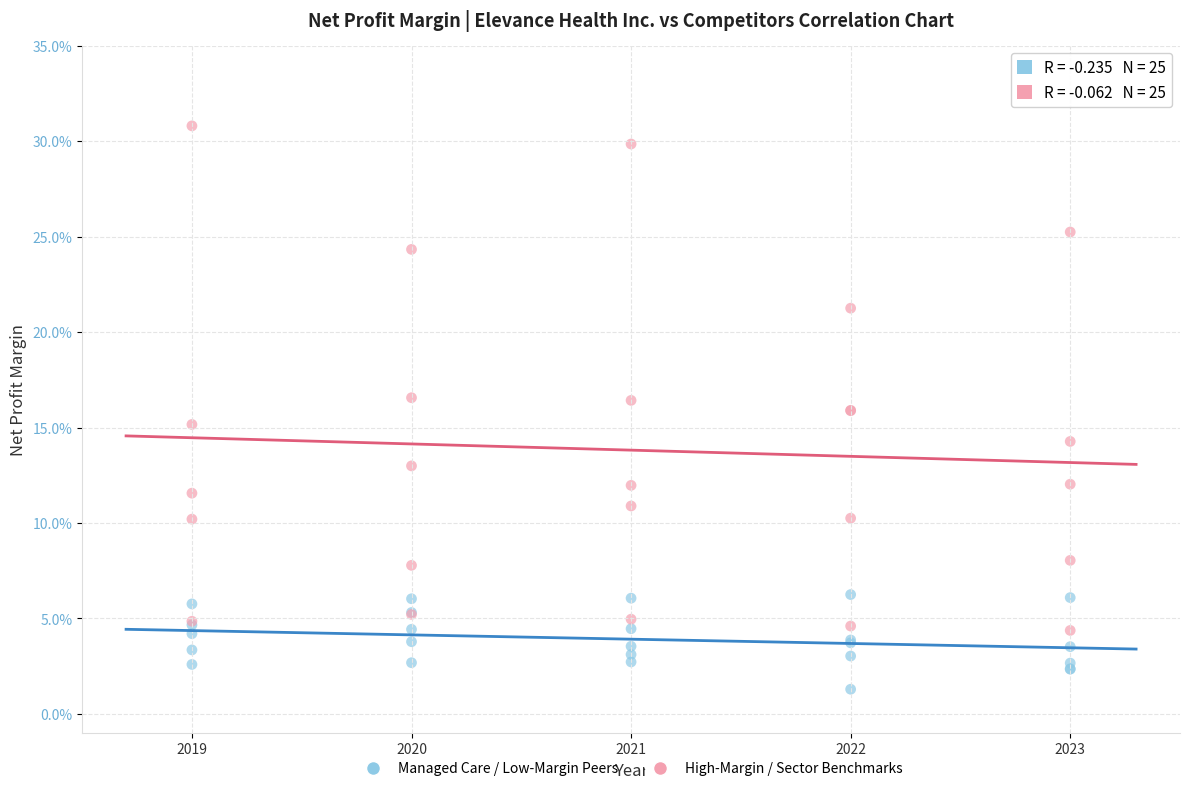

Which series contains the lowest Y value?

Managed Care / Low-Margin Peers